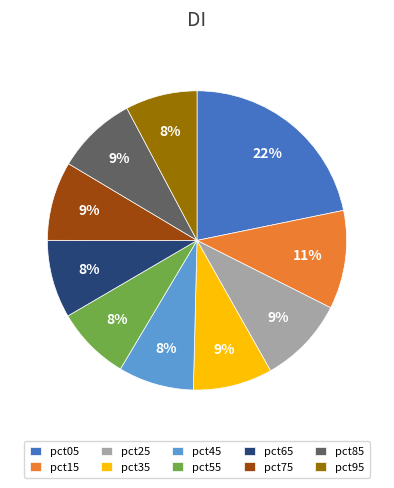

Is there a majority slice in this chart?

No